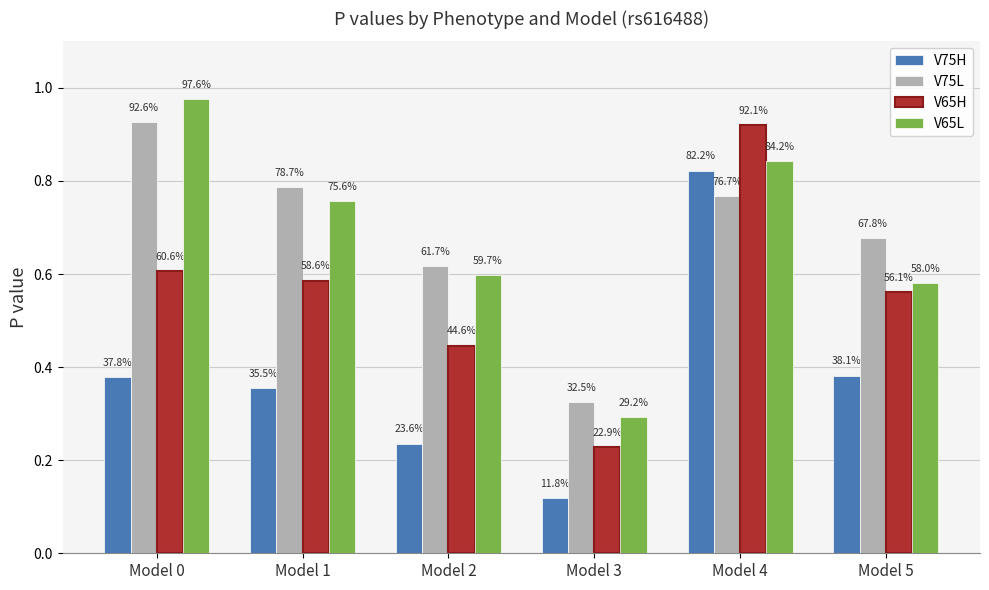

Reading left to right, list all the values displayed in this chart.

V75H: 0.4	0.4	0.2	0.1	0.8	0.4
V75L: 0.9	0.8	0.6	0.3	0.8	0.7
V65H: 0.6	0.6	0.4	0.2	0.9	0.6
V65L: 1.0	0.8	0.6	0.3	0.8	0.6